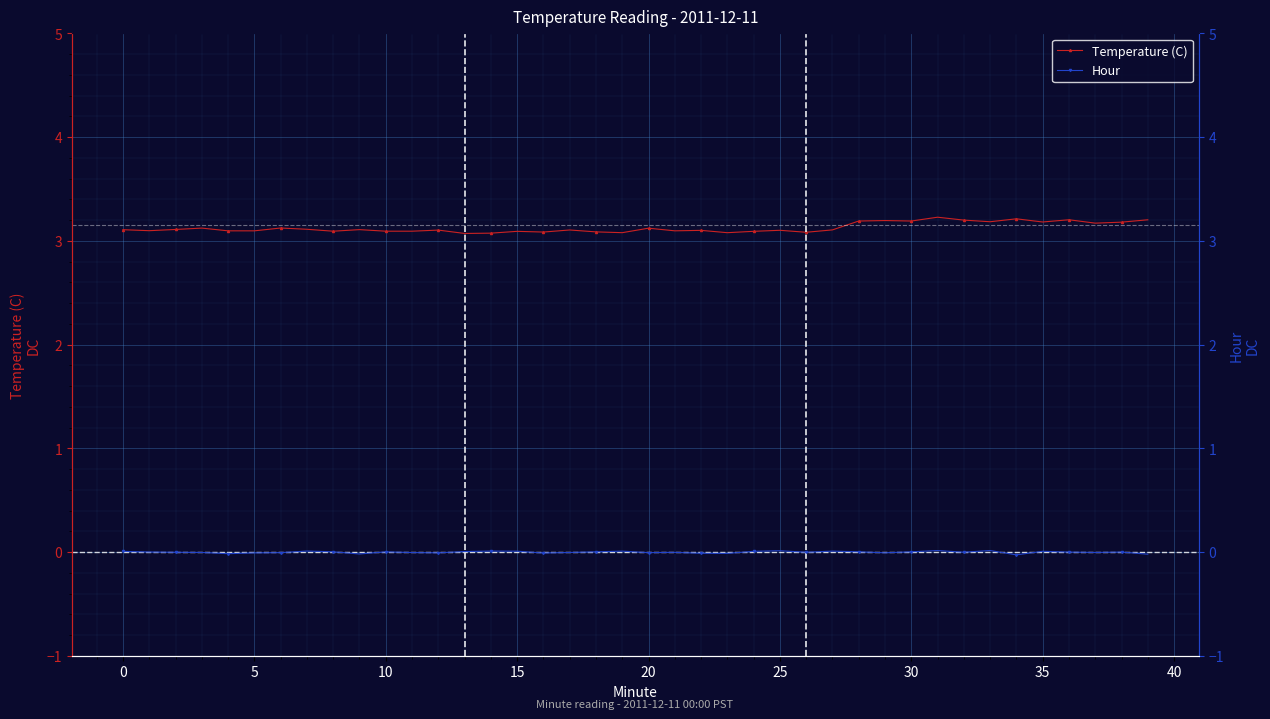

How many values in Hour are above zero?

20